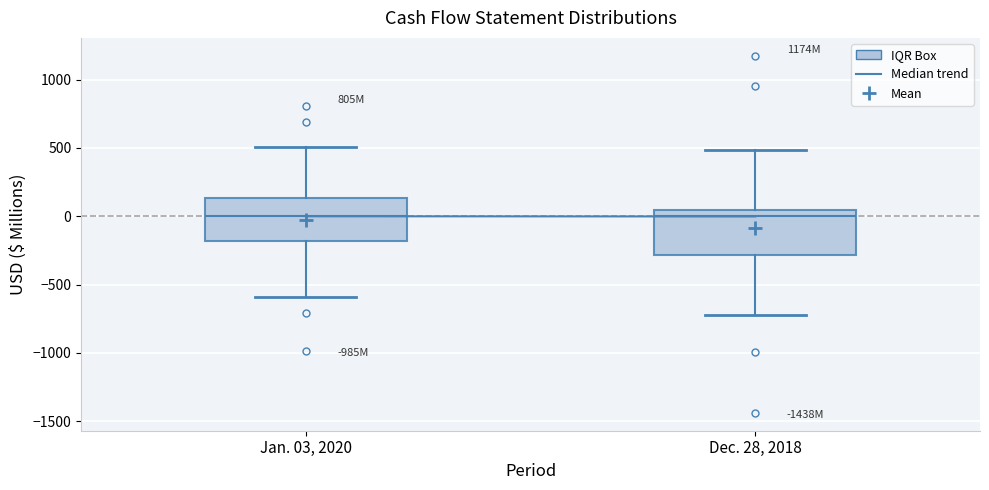

Reading left to right, transcribe this box plot: for each box, give where its median line is, the range the box spans, and where its two whiskers end, as read against the y-axis. The values are not printed on the chart, so give them approximately, as read against the axis.

Jan. 03, 2020: median 0, box -200 to 150, whiskers -600 to 500
Dec. 28, 2018: median 0, box -300 to 50, whiskers -700 to 500